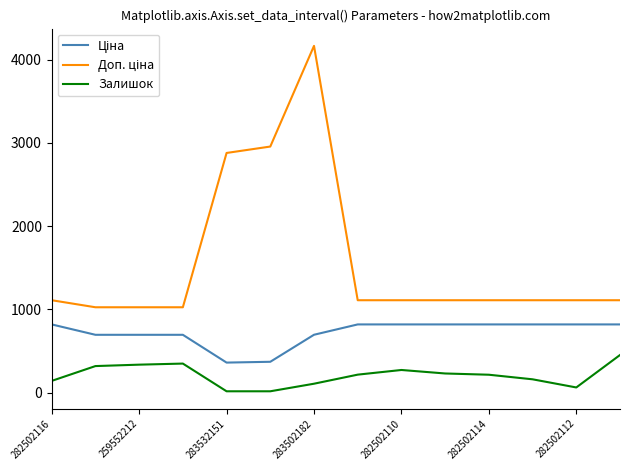

What is the highest value of the Залишок series?

451.0